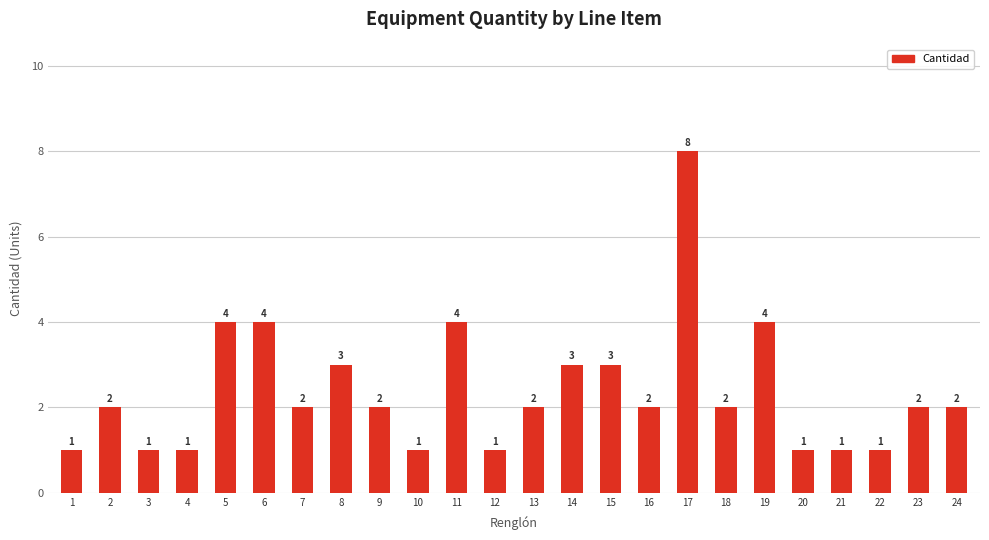

How many values are between 1 and 3?

19